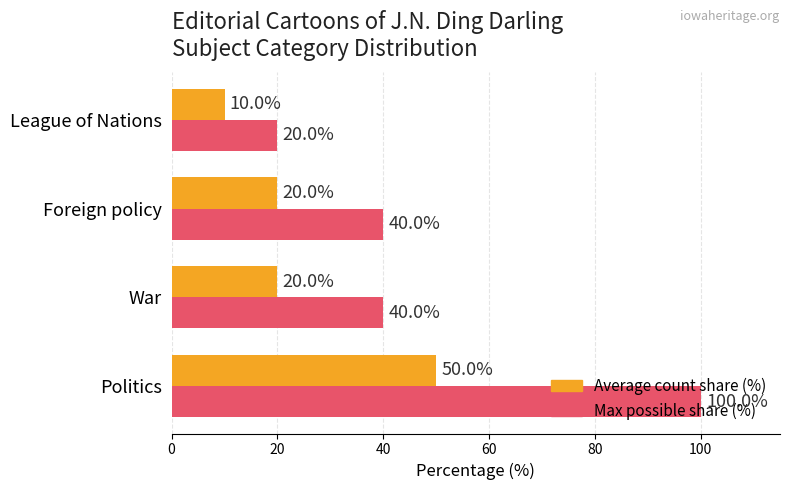

List the series in order of their overall mean, lowest first.

Average count share (%), Max possible share (%)